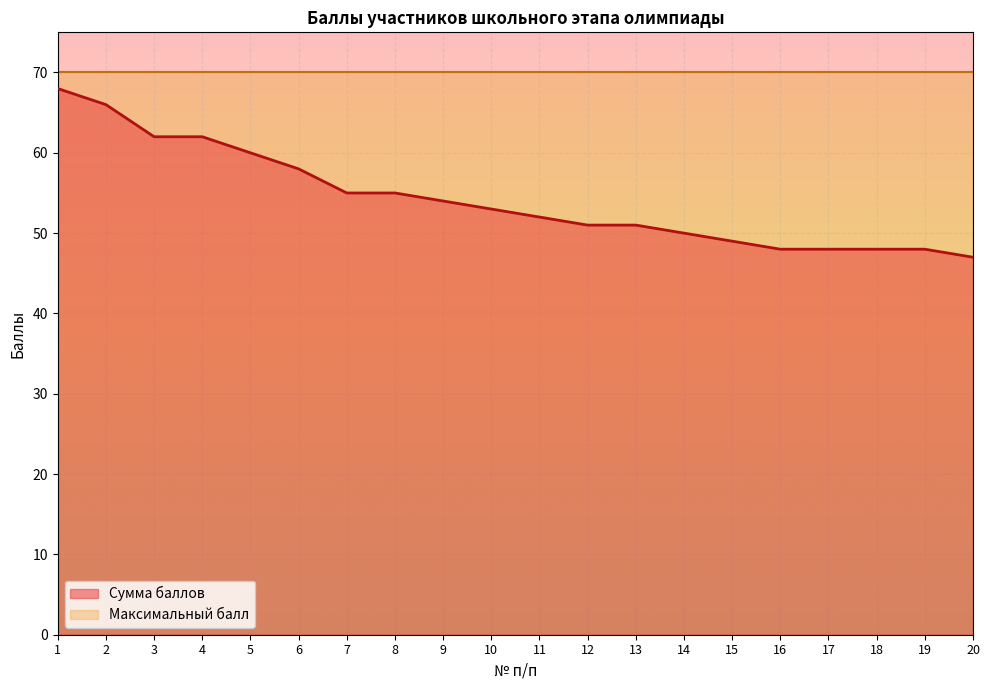

How many lines are shown in the chart?

2